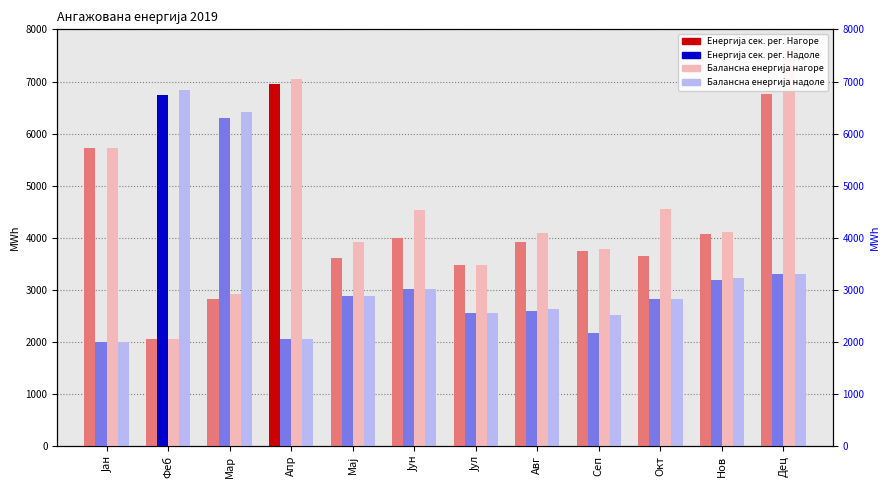

Reading left to right, list all the values displayed in this chart.

Енергија сек. рег. Нагоре: 5721.7	2058.7	2822.3	6944.6	3602.3	4003.1	3478.5	3926.4	3737.5	3638.7	4064.4	6766.4
Енергија сек. рег. Надоле: 1992.7	6749.5	6297.8	2057.6	2880.0	3012.1	2547.0	2594.4	2160.0	2828.5	3186.3	3307.1
Балансна енергија нагоре: 5731.7	2058.7	2912.3	7051.9	3912.3	4524.3	3478.5	4094.7	3777.5	4542.7	4114.4	7621.2
Балансна енергија надоле: 1992.7	6832.8	6410.3	2057.6	2880.0	3012.1	2547.0	2631.4	2521.2	2828.5	3217.1	3307.1